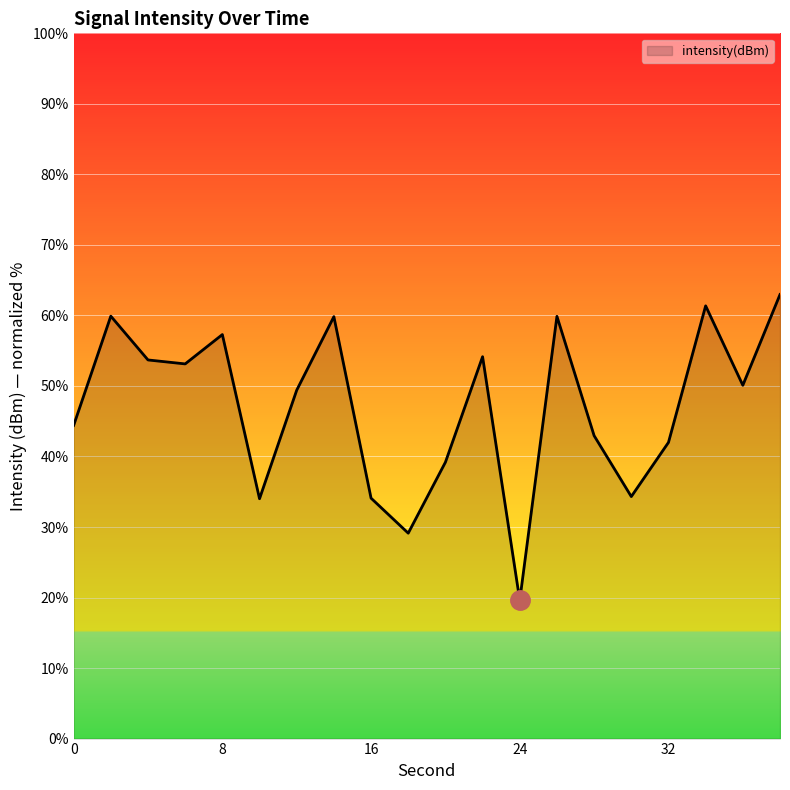

What is the difference between the second highest and minimum values?

41.8